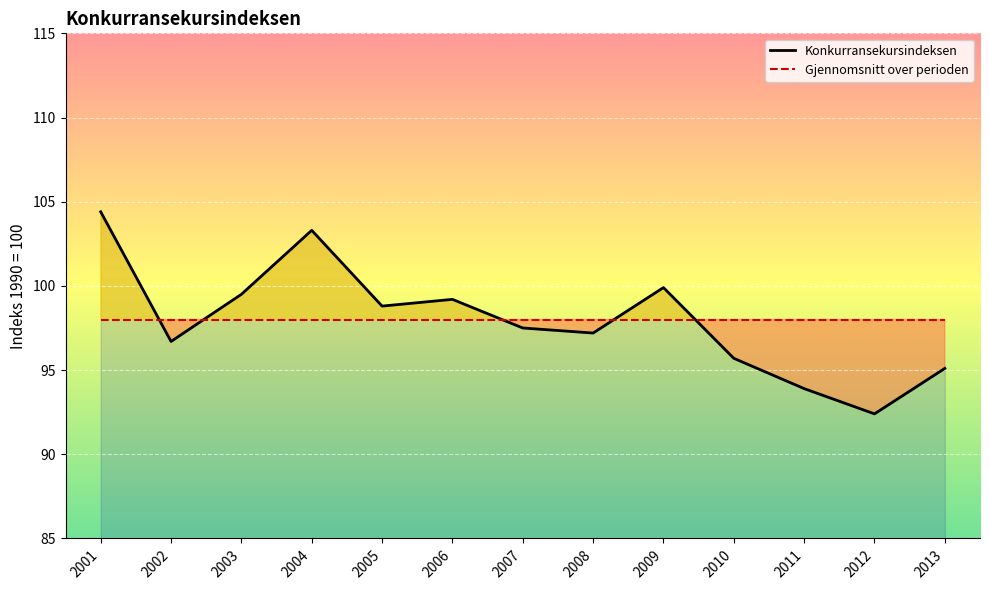

At which label is the value closest to 98?

2007